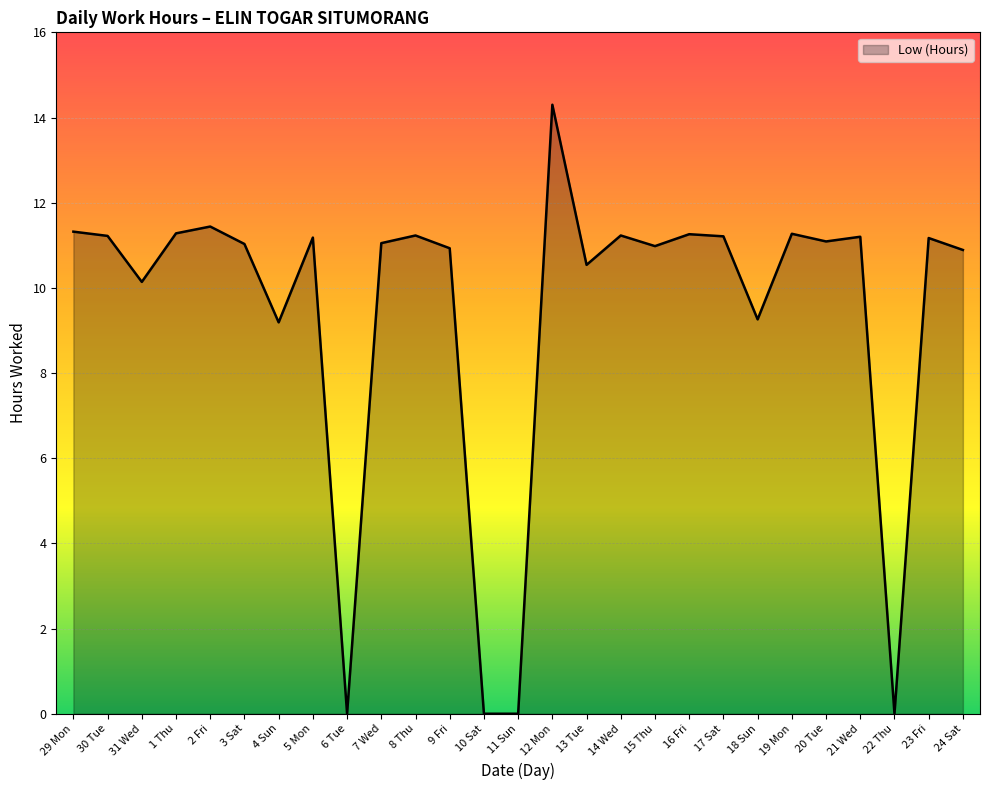

Which has a higher value, 17 Sat or 24 Sat?

17 Sat